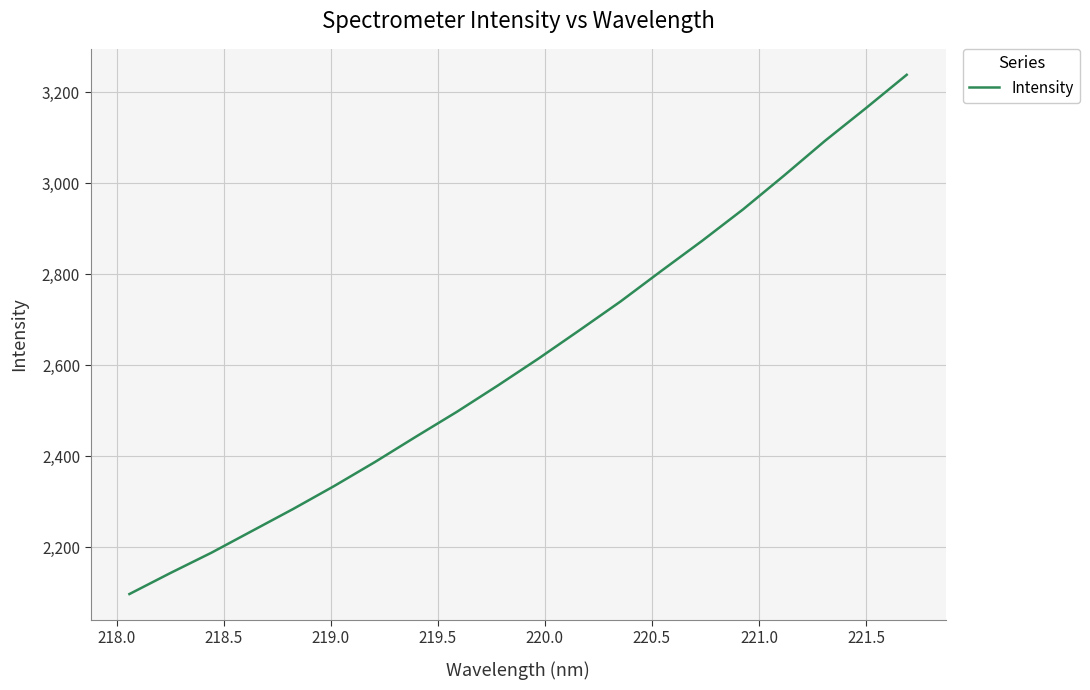

Reading left to right, what are all the values shown in this chart?

2096.5	2142.7	2187.2	2235.4	2283.6	2333.9	2386.9	2442.6	2497.2	2555.0	2614.6	2676.8	2739.8	2807.2	2873.5	2942.6	3016.8	3093.1	3164.8	3238.4